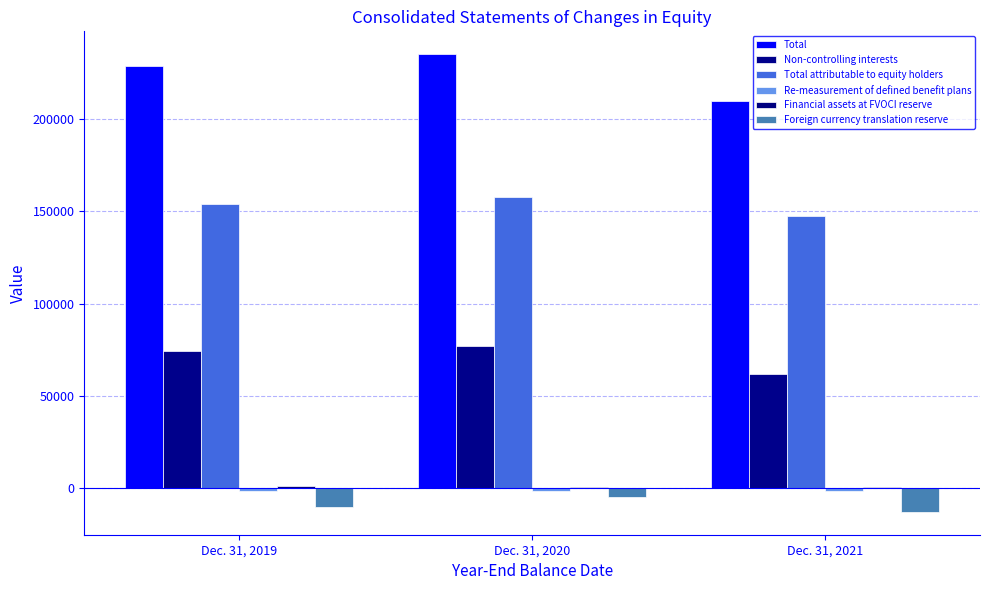

Are the bars horizontal?

No